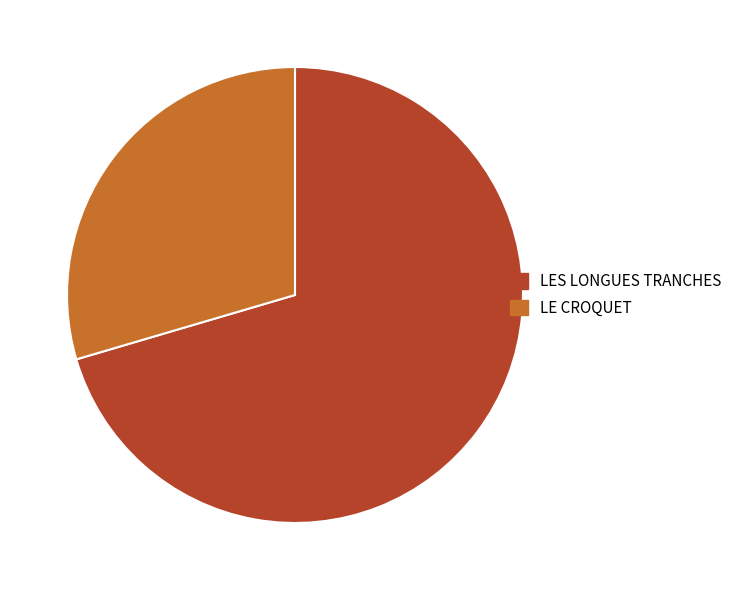

Rank the categories by value from lowest to highest.

LE CROQUET, LES LONGUES TRANCHES